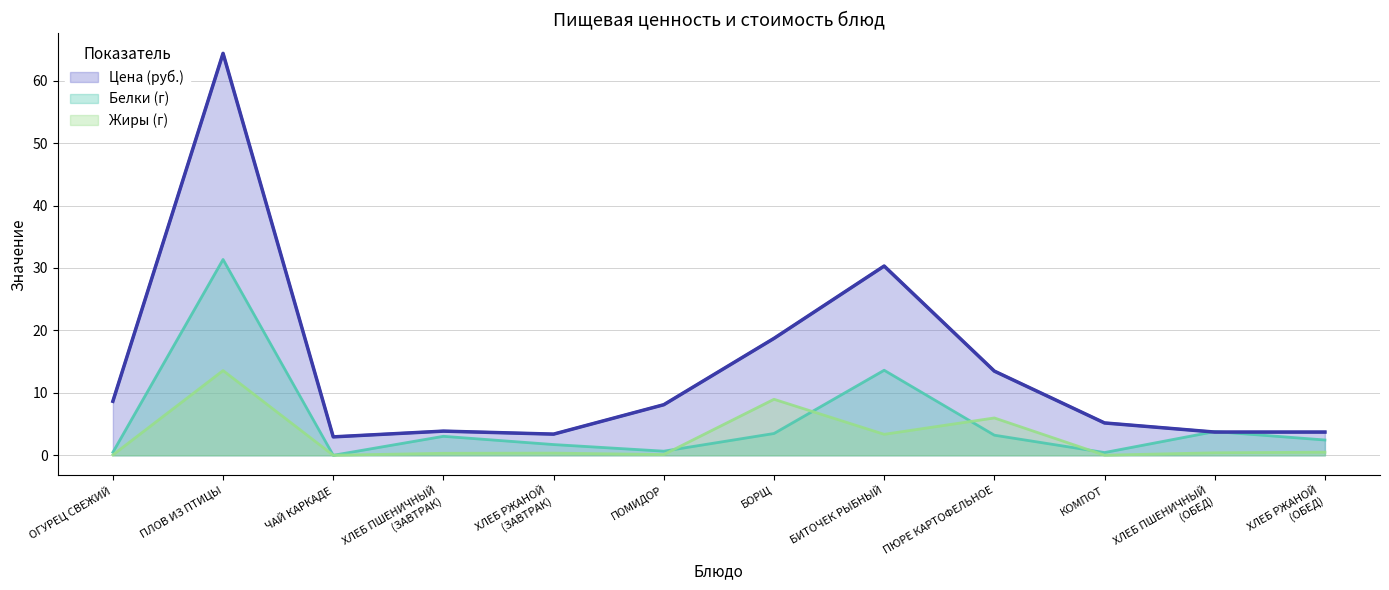

How many positive values does the Белки (г) series have?

11